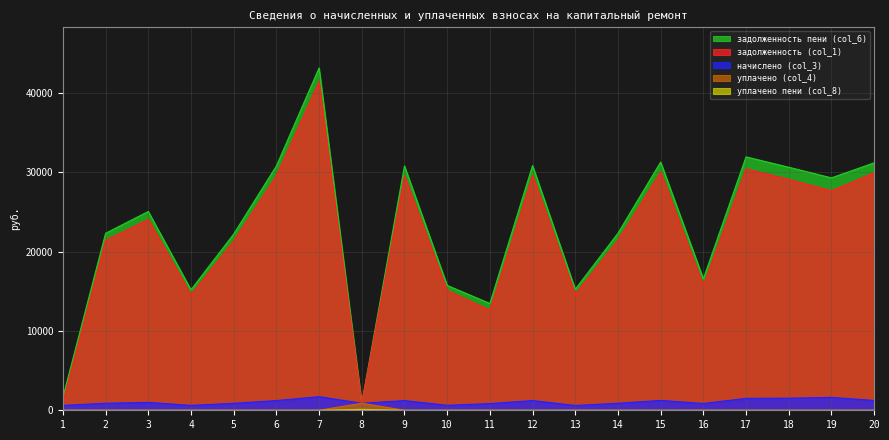

How many interior local valleys does the задолженность (col_1) series have?

6